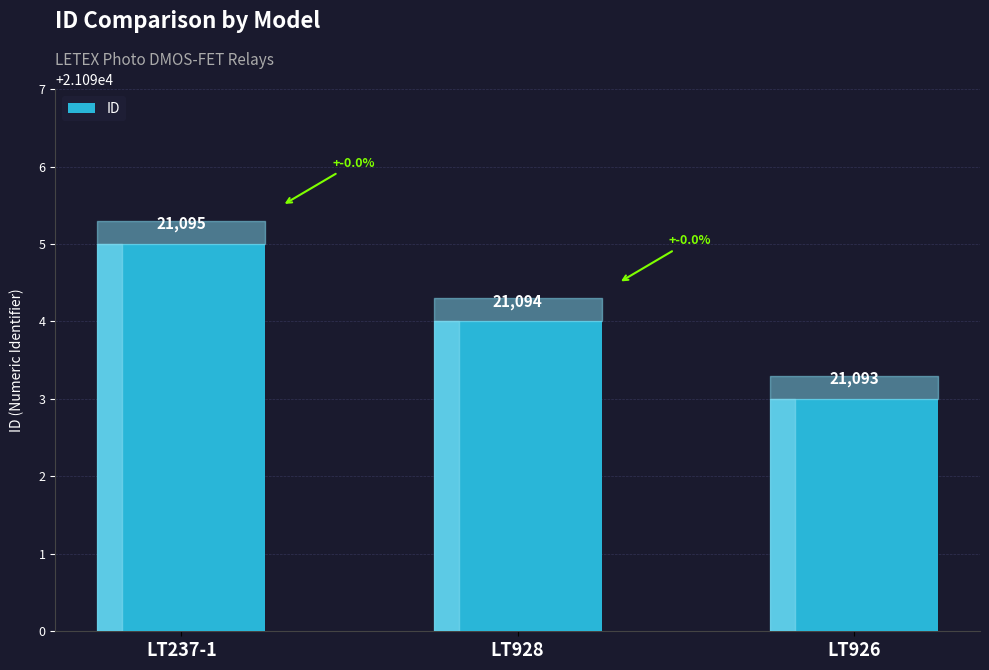

What is the label of the 2nd bar from the right?

LT928